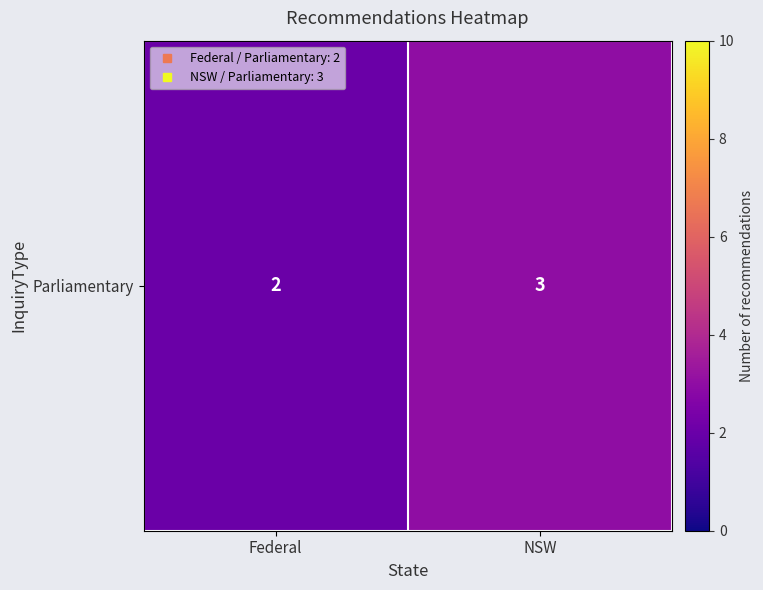

How many distinct data groups are displayed?

1